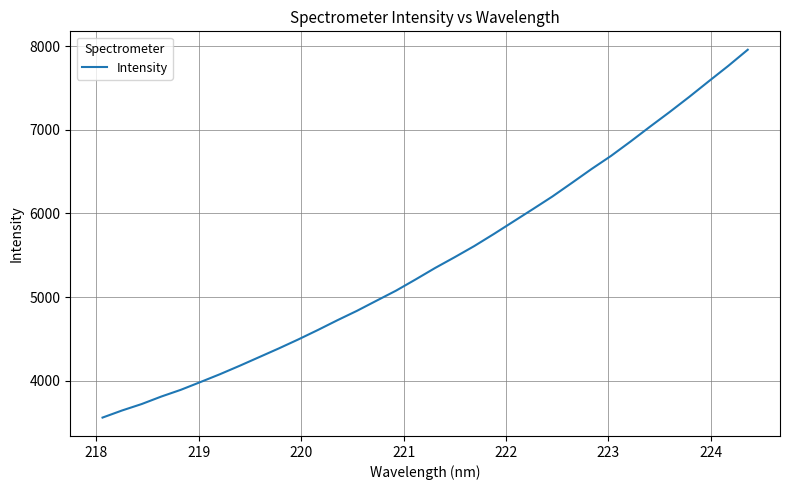

What is the difference between the maximum and minimum values?

4395.9